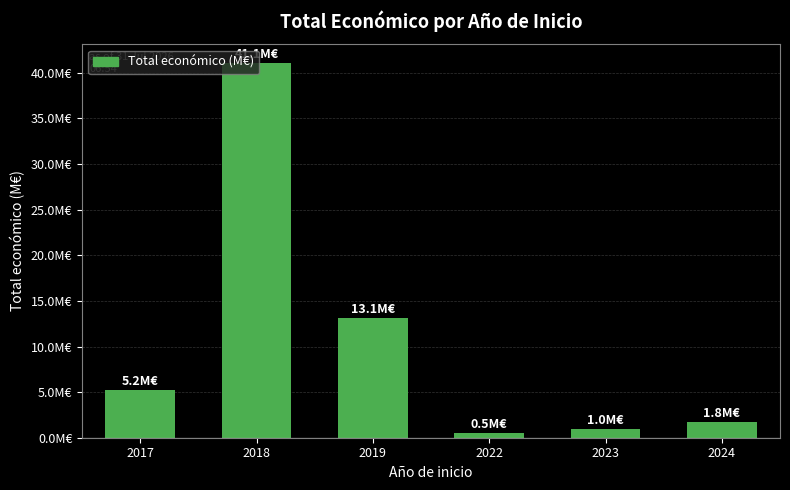

How many data points are less than 5?

3